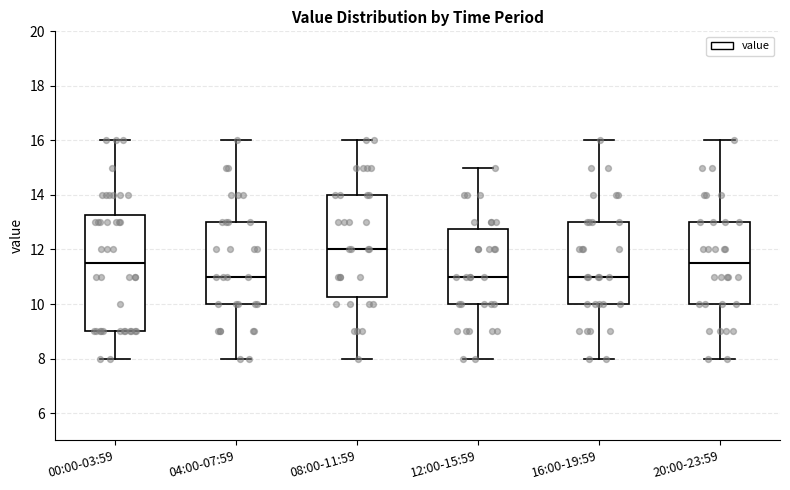

Comparing the boxes themselves (not the whiskers), which one is the tallest?

00:00-03:59